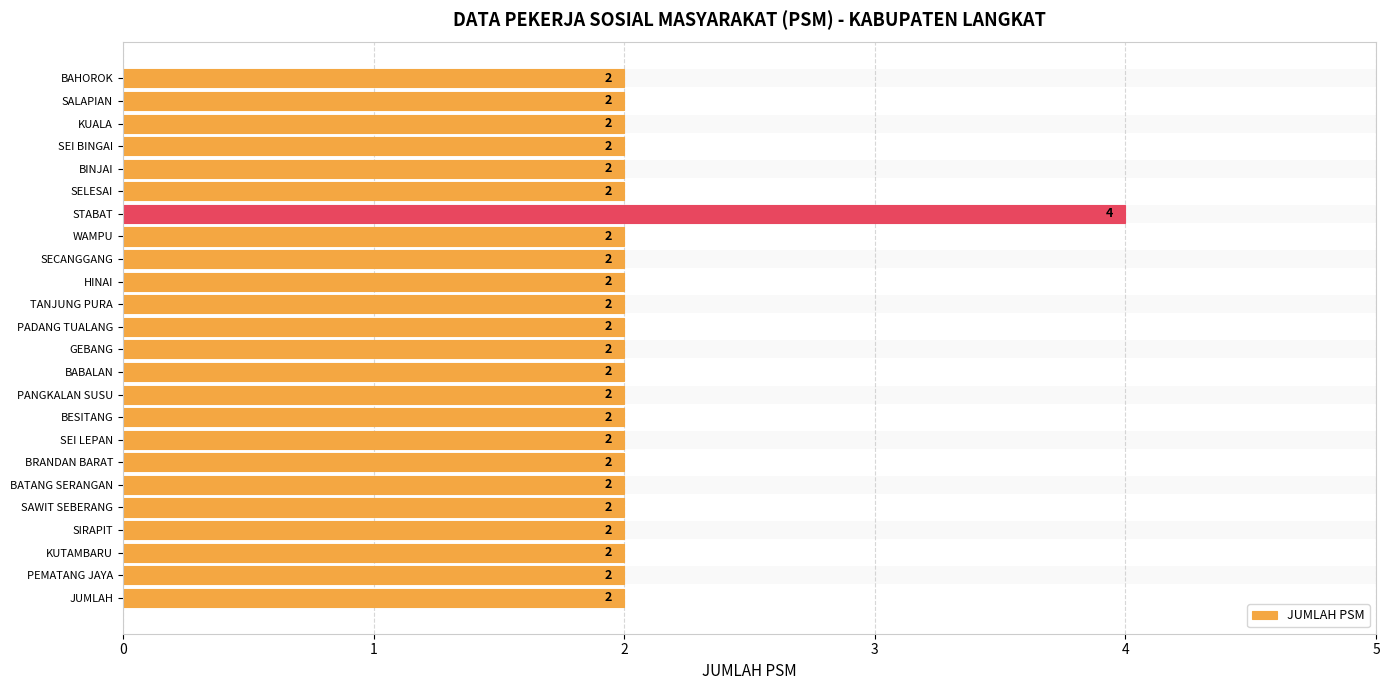

True or false: the data shows 3 at BESITANG.

False